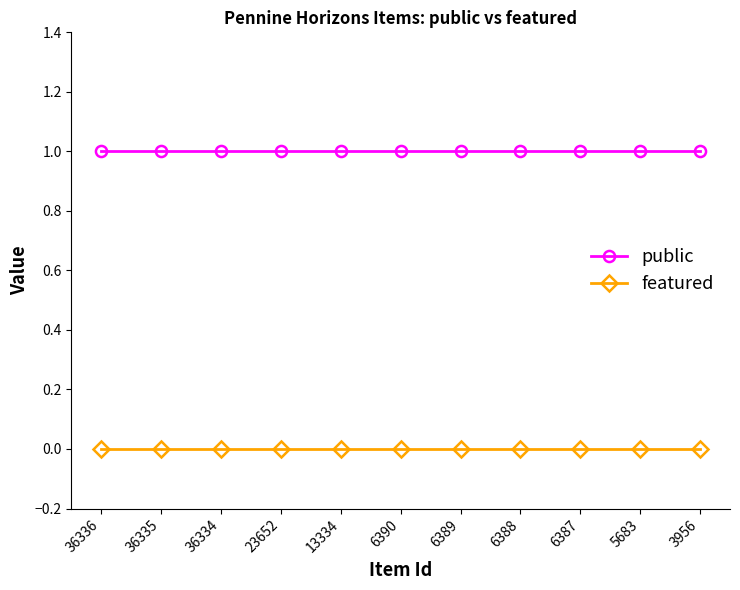

What is the value of the public point at the 11th from the left?

1